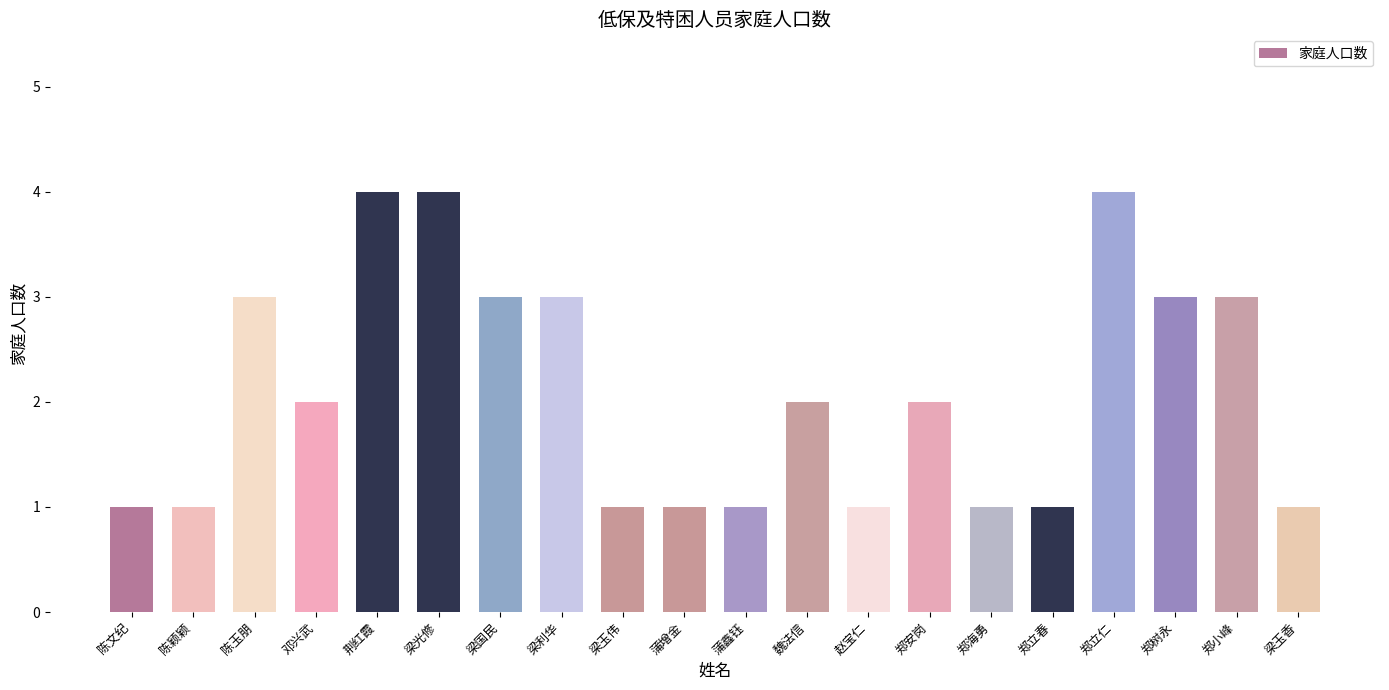

What value does the data have at 陈玉朋?

3